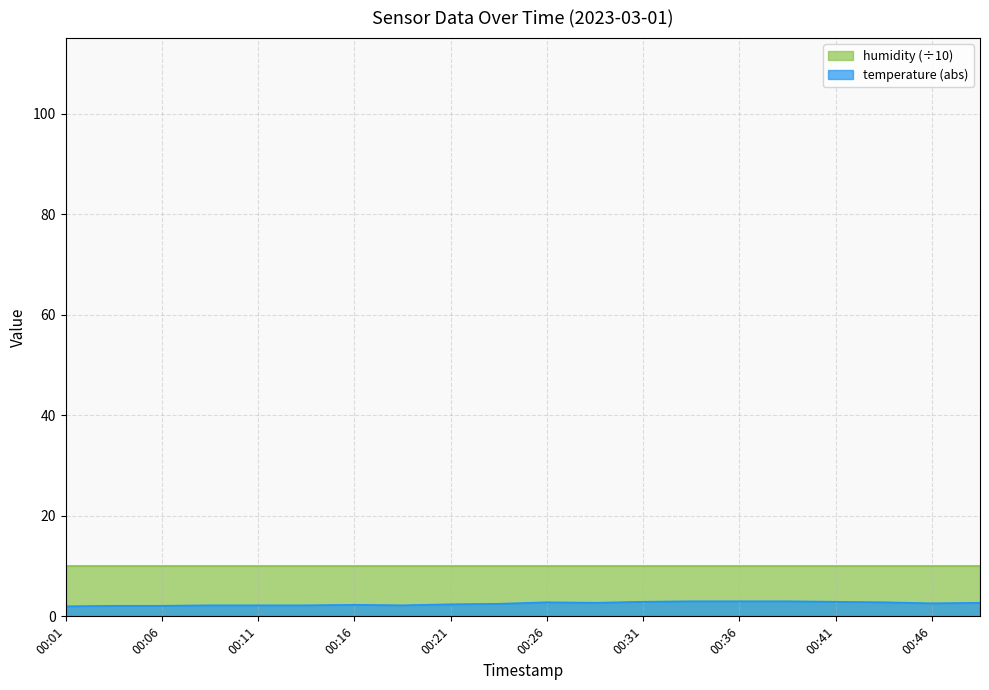

What is the change in value from 00:11 to 00:43?

+0.6